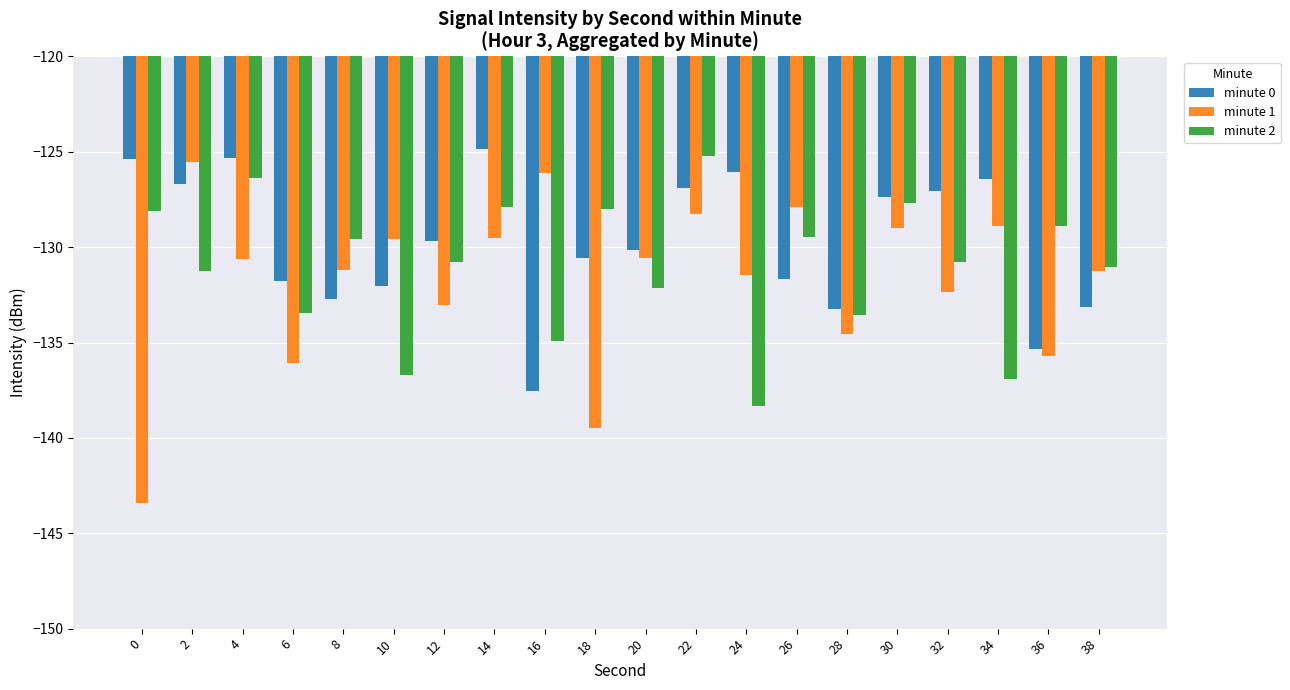

The value of minute 1 at 22 is -128.2. True or false?

True